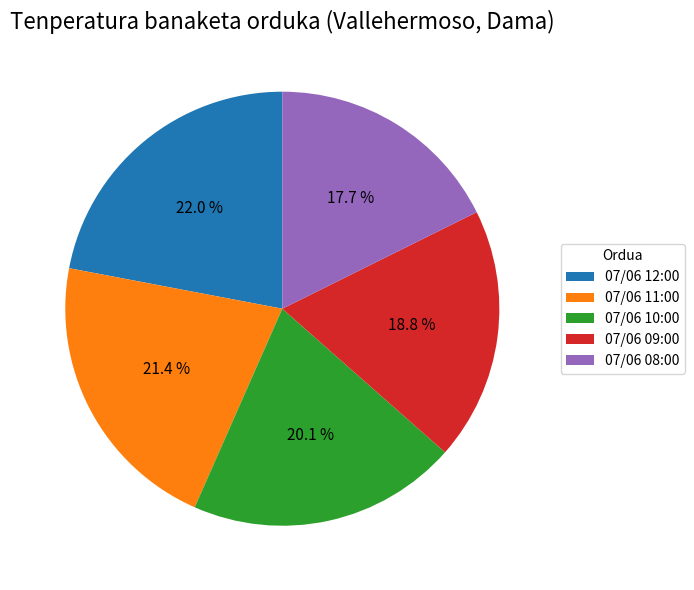

To the nearest percent, what portion does 07/06 11:00 represent?

21%